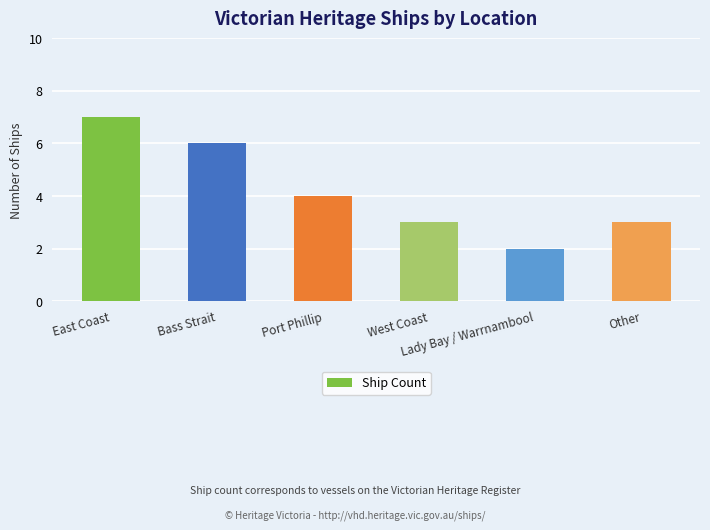

Which category has the highest value across all series?

East Coast